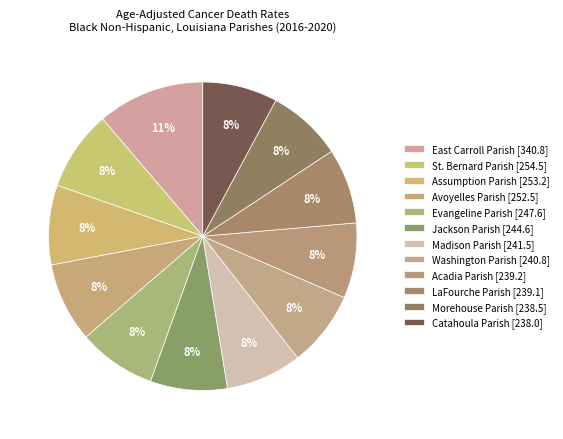

Rank the categories by value from highest to lowest.

East Carroll Parish, St. Bernard Parish, Assumption Parish, Avoyelles Parish, Evangeline Parish, Jackson Parish, Madison Parish, Washington Parish, Acadia Parish, LaFourche Parish, Morehouse Parish, Catahoula Parish